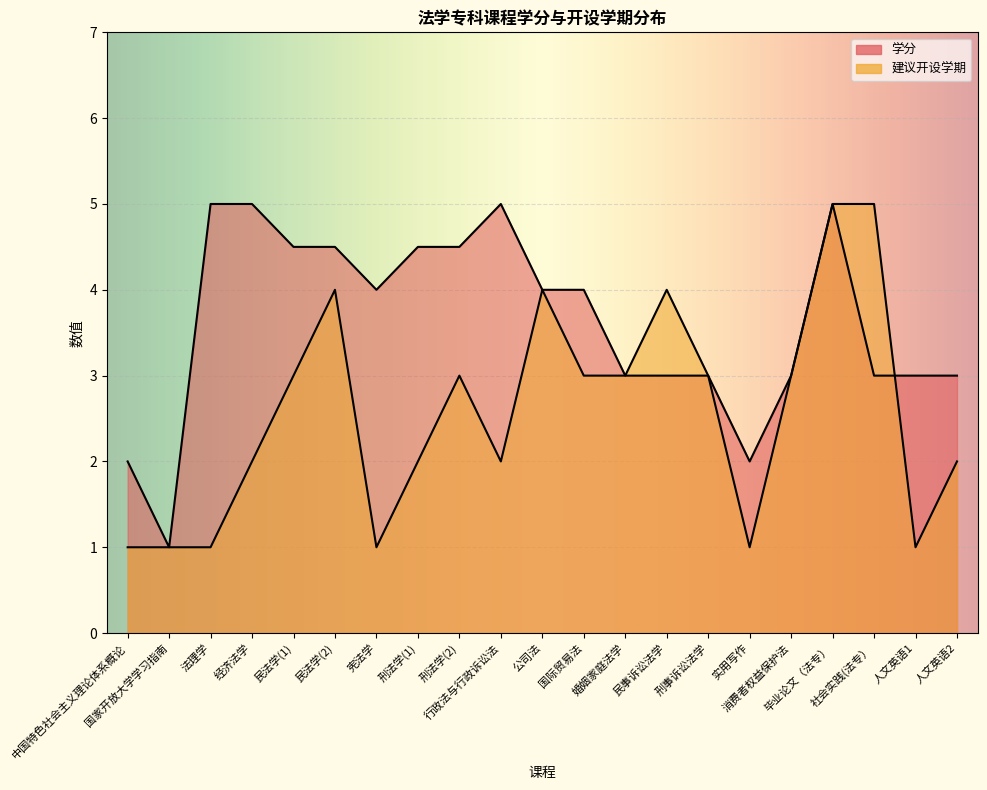

True or false: 学分 and 建议开设学期 cross at least once.

True